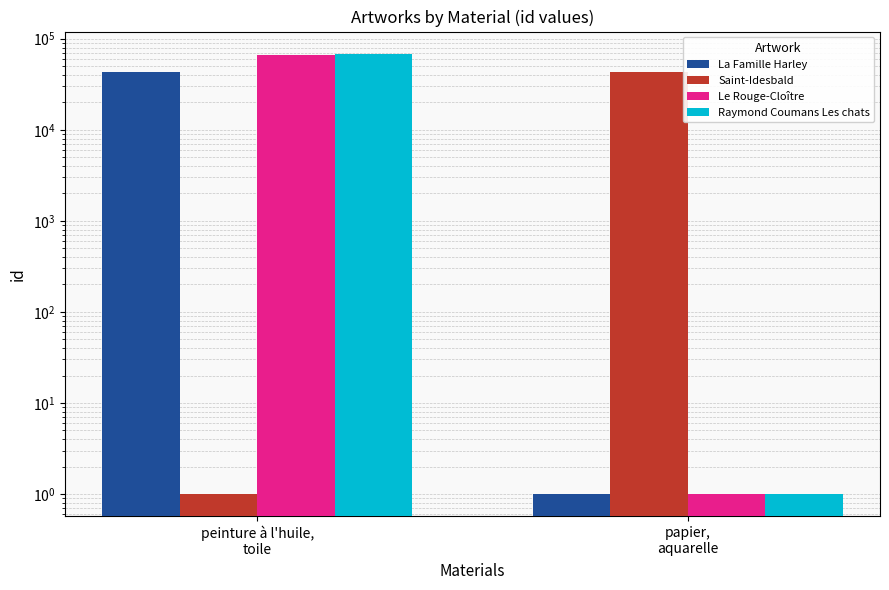

Which series changed the most between peinture à l'huile,
toile and papier,
aquarelle?

Raymond Coumans Les chats